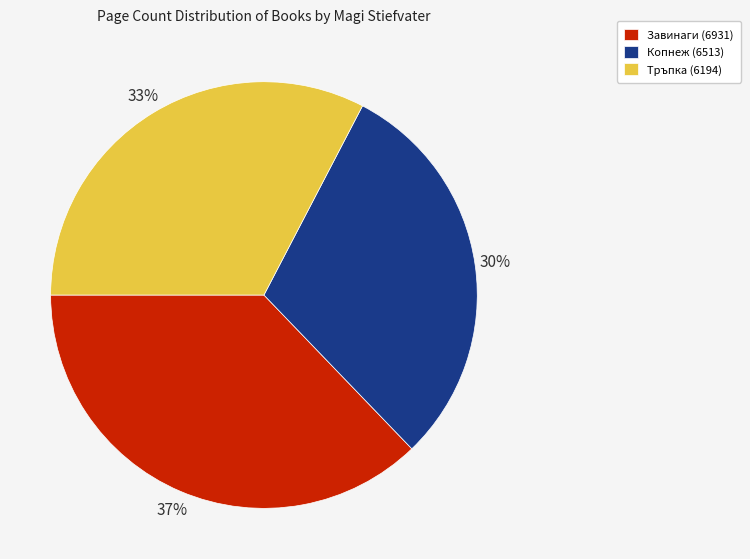

To the nearest percent, what percentage of the pie is Копнеж (6513)?

30%